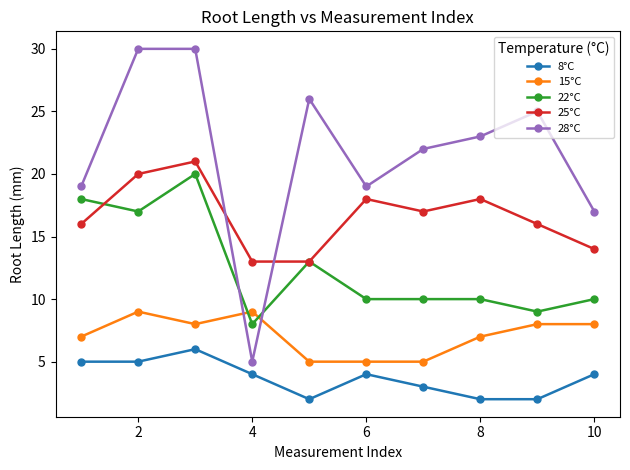

What is the smallest value displayed?

2